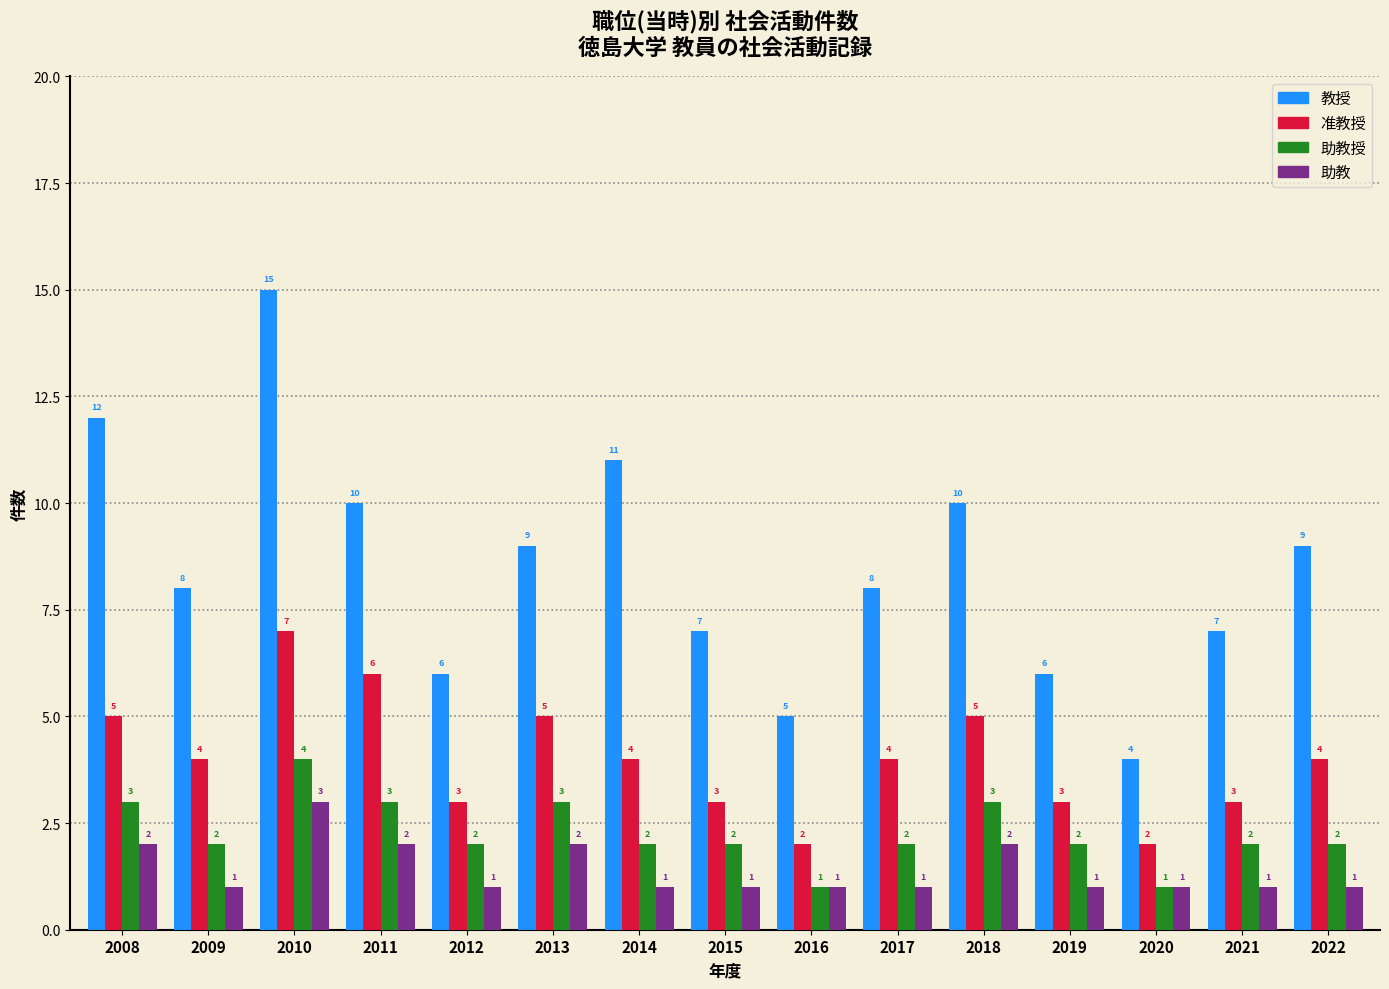

Between 2016 and 2017, which series saw the biggest shift?

教授